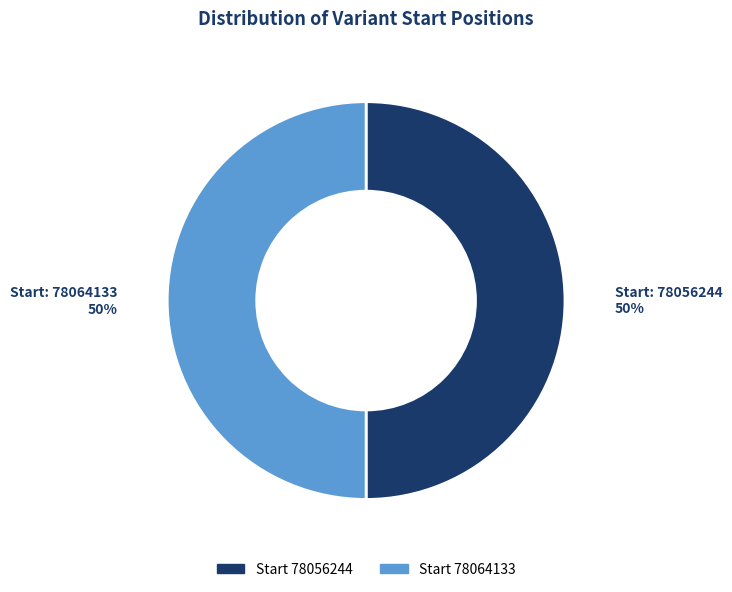

Approximately how many times larger is the value at Start 78064133 compared to Start 78056244?

1.0